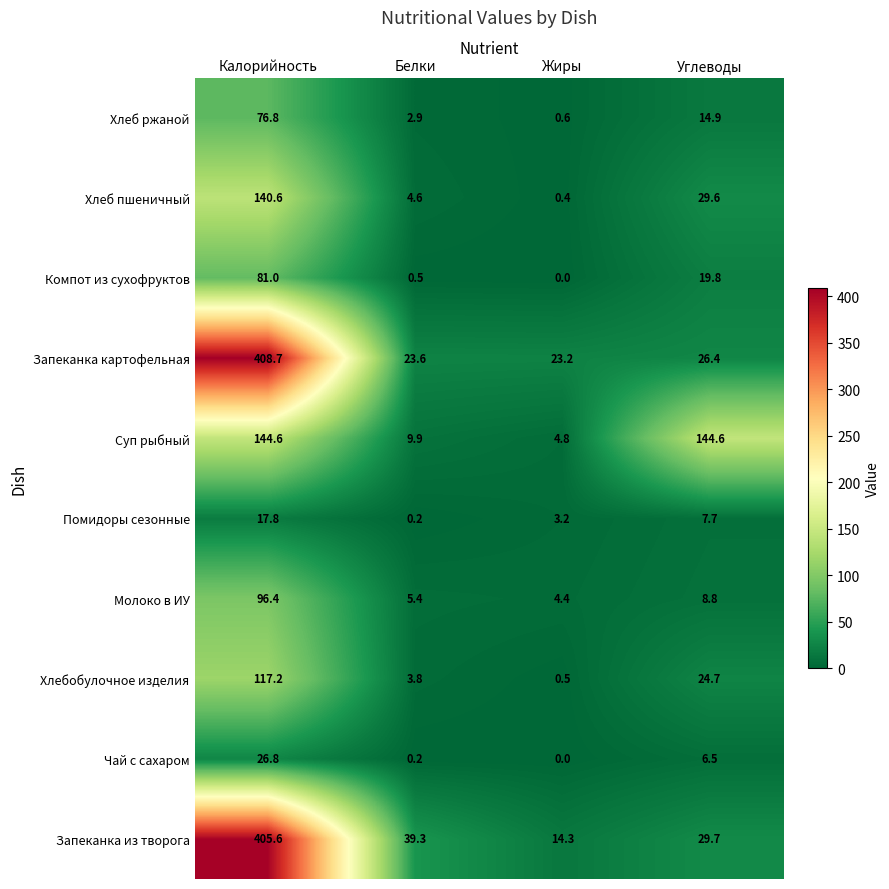

Which series has the largest total across all categories?

Запеканка из творога